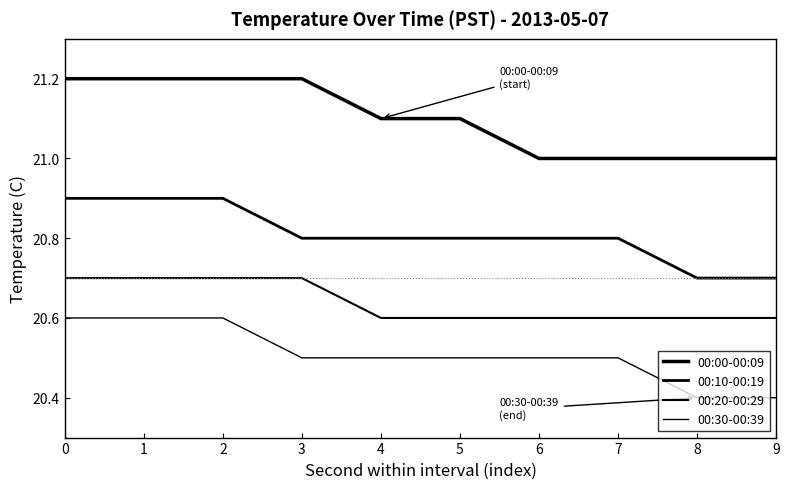

What is the sum of the 00:10-00:19 values at 0 and 1?

41.8